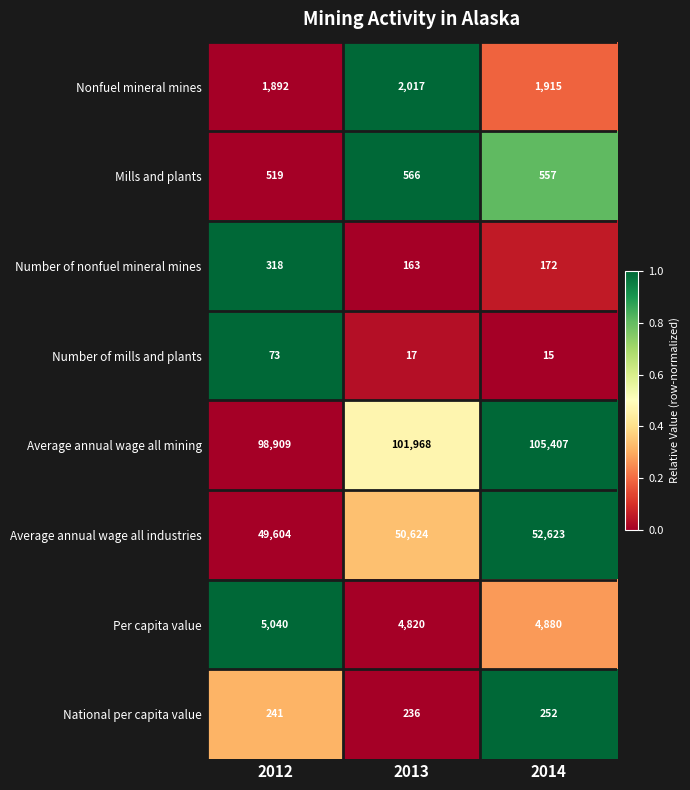

Which series has the largest range (max minus min)?

Average annual wage all mining